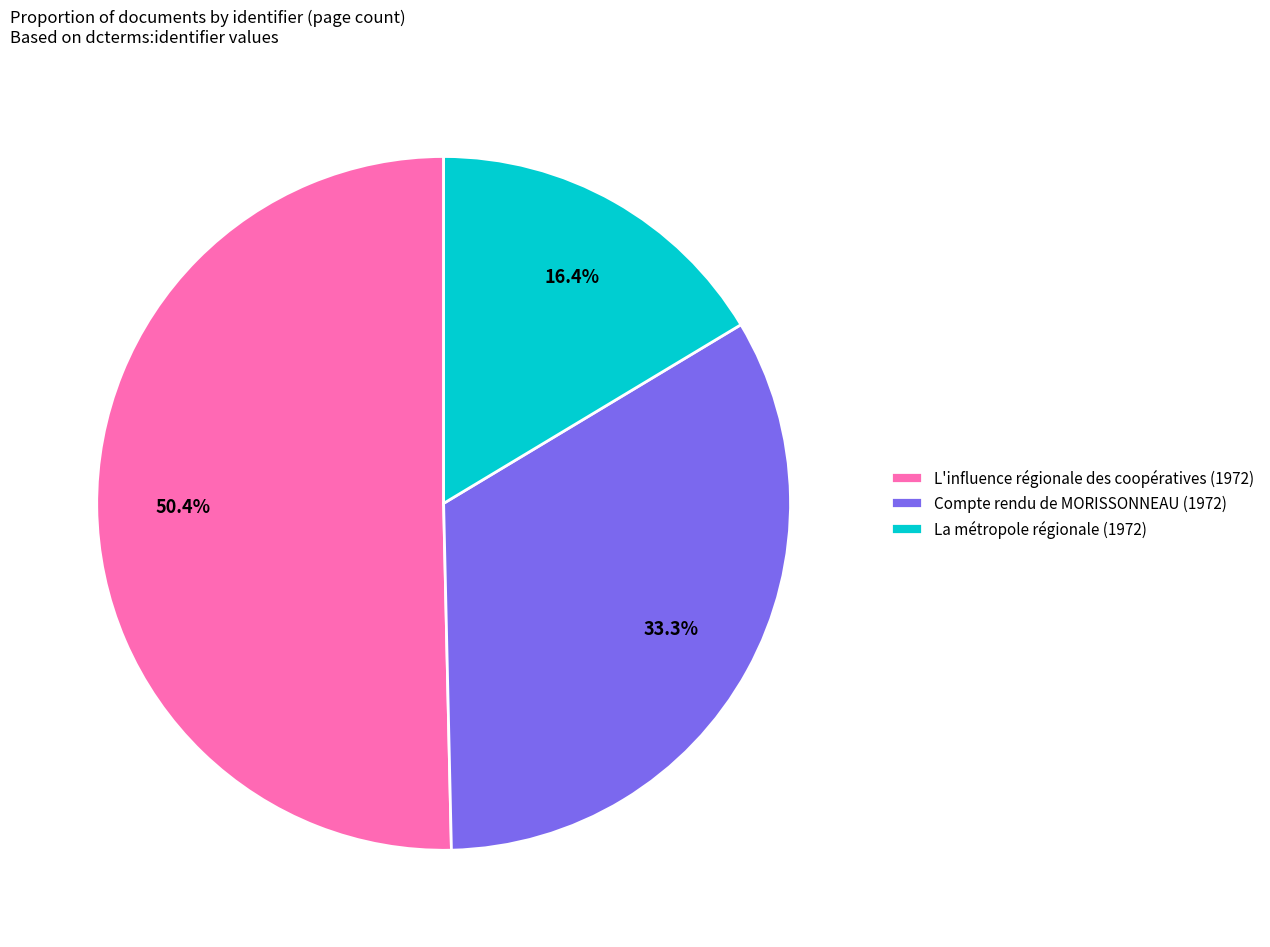

The L'influence régionale des coopératives (1972) slice represents 50% of the pie. True or false?

True